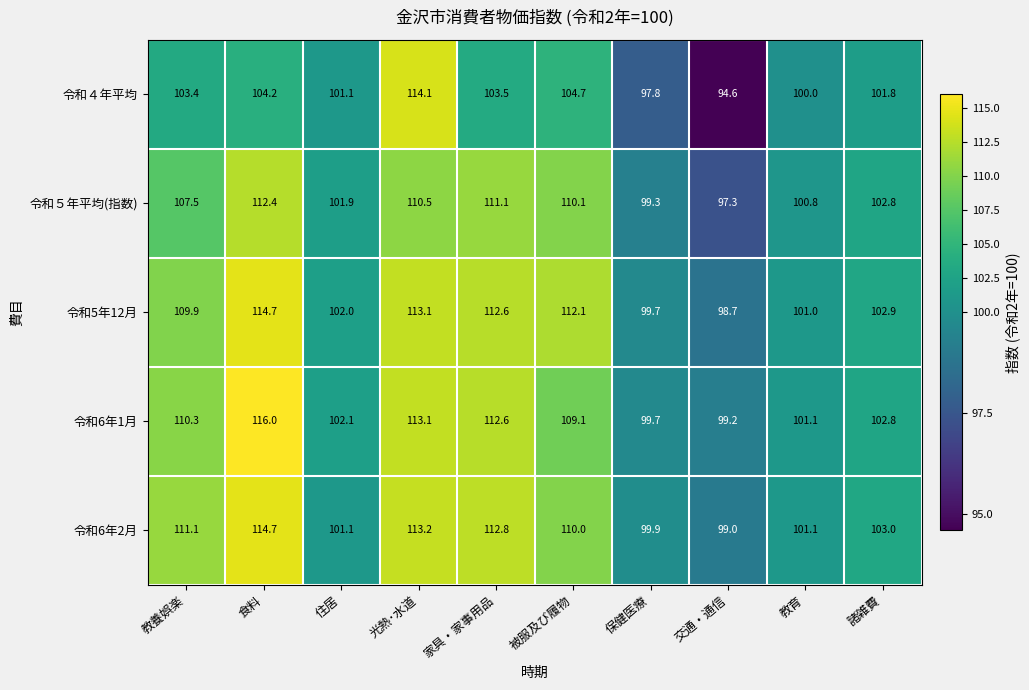

At which label is 令和４年平均 closest to 104?

食料